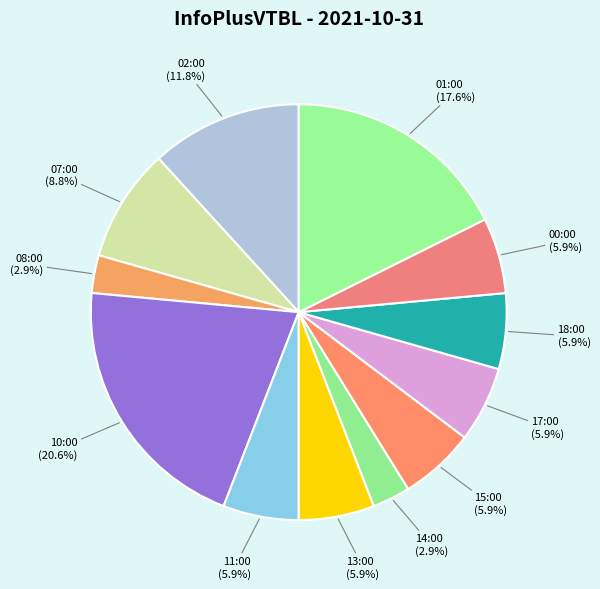

Do 15:00 and 02:00 together represent more than half of the pie?

No